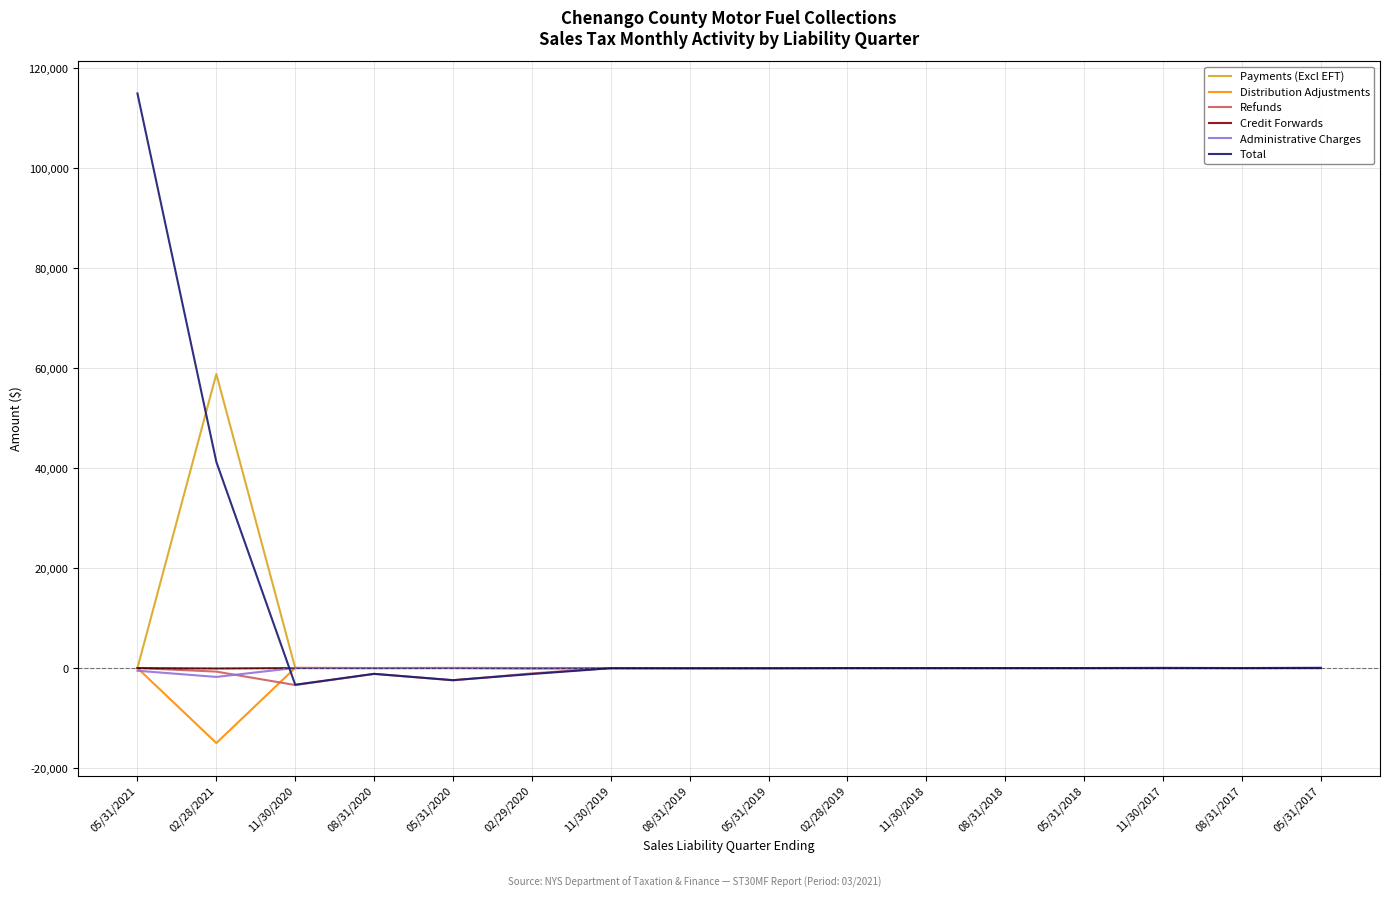

Which label corresponds to the largest value in the chart?

05/31/2021